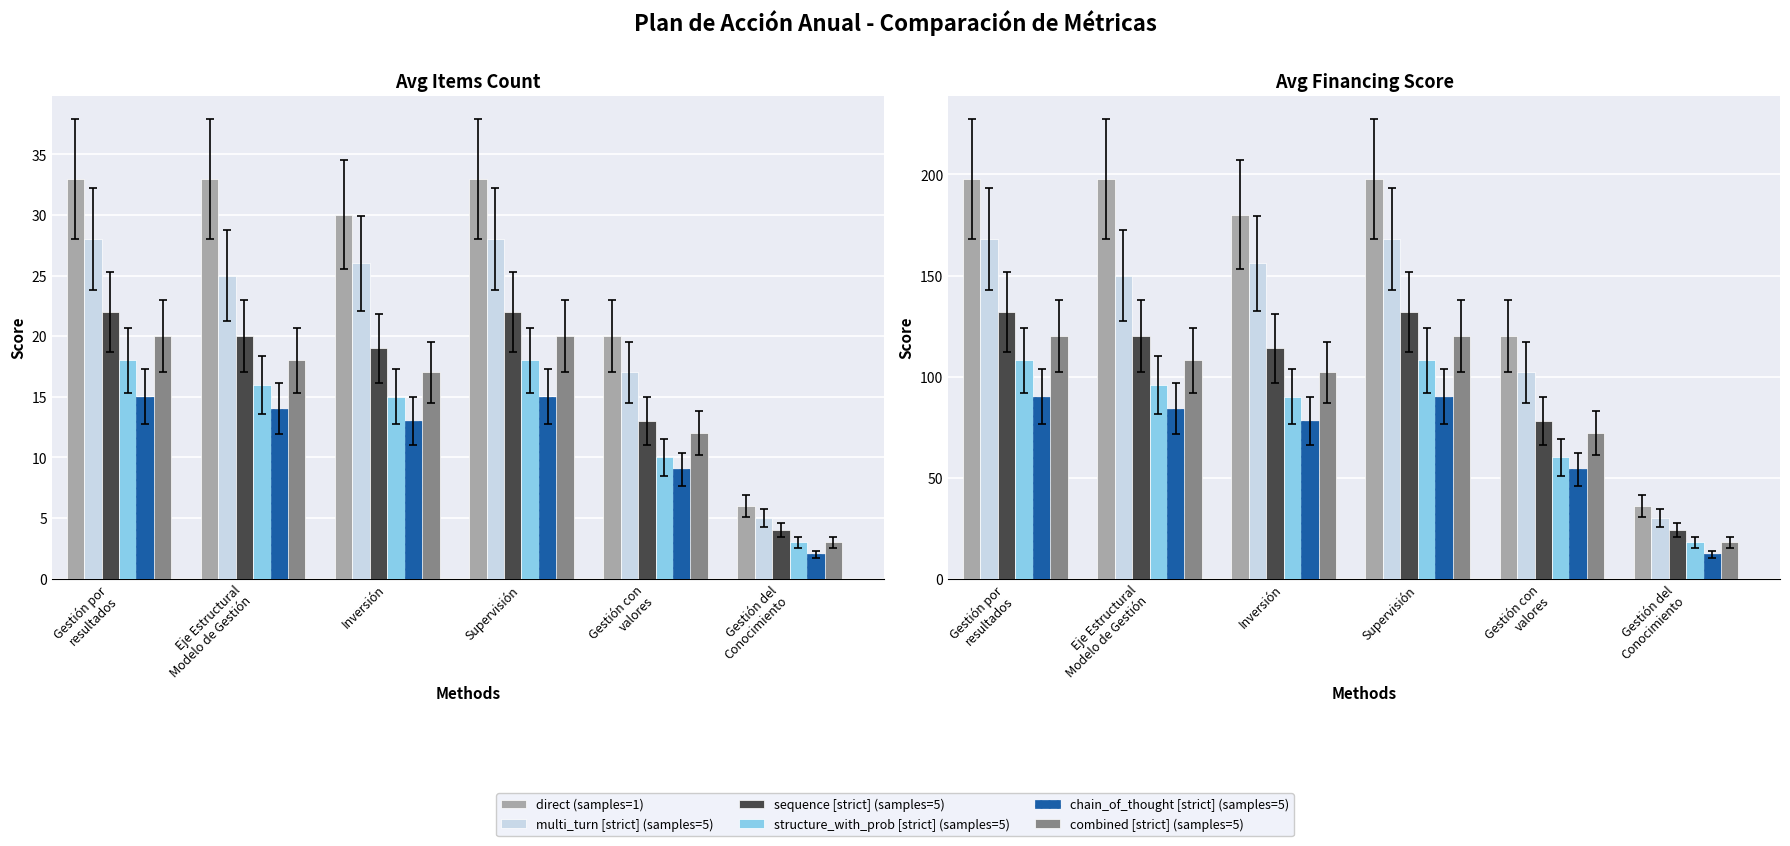

The combined [strict] (samples=5) series shows 142 at Inversión. True or false?

False